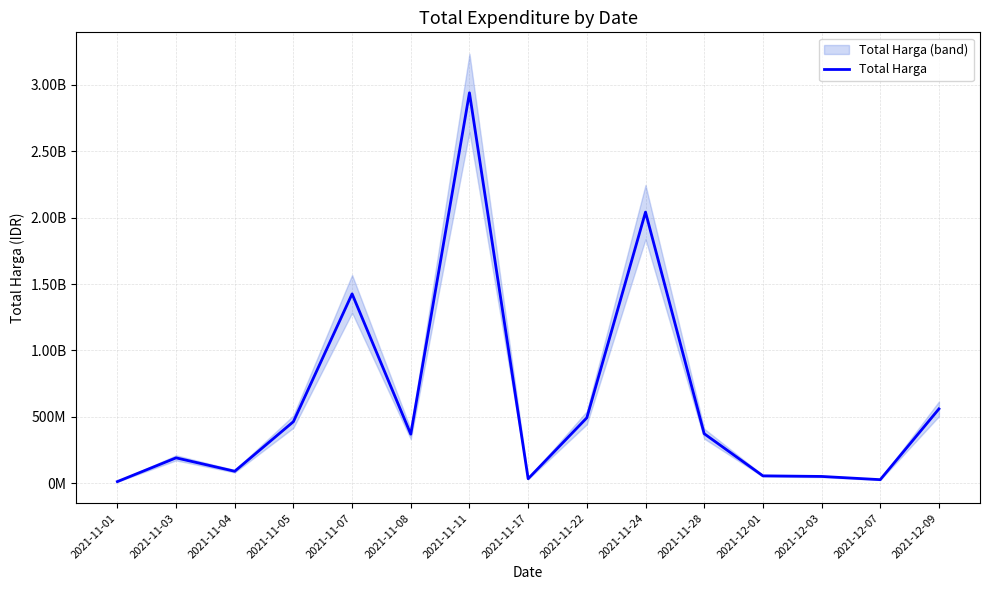

Rank the categories by value from lowest to highest.

2021-11-01, 2021-12-07, 2021-11-17, 2021-12-03, 2021-12-01, 2021-11-04, 2021-11-03, 2021-11-08, 2021-11-28, 2021-11-05, 2021-11-22, 2021-12-09, 2021-11-07, 2021-11-24, 2021-11-11